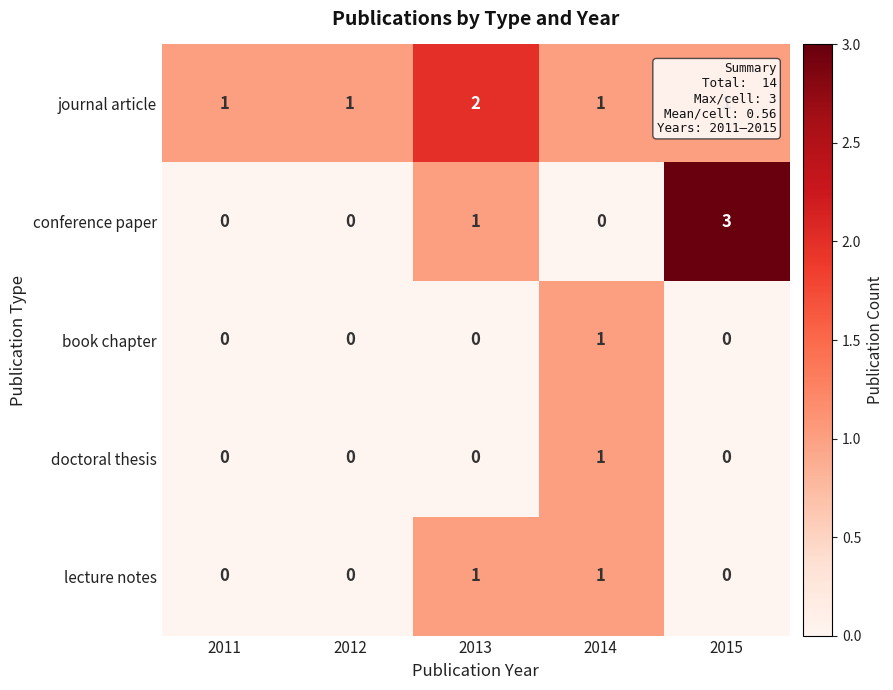

Which series changed the most between 2014 and 2015?

conference paper